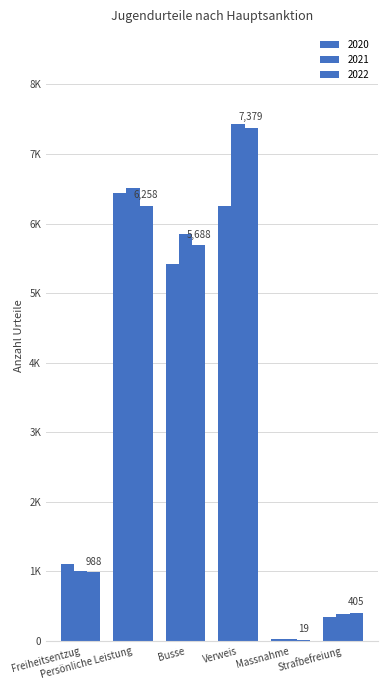

Are the bars horizontal?

No